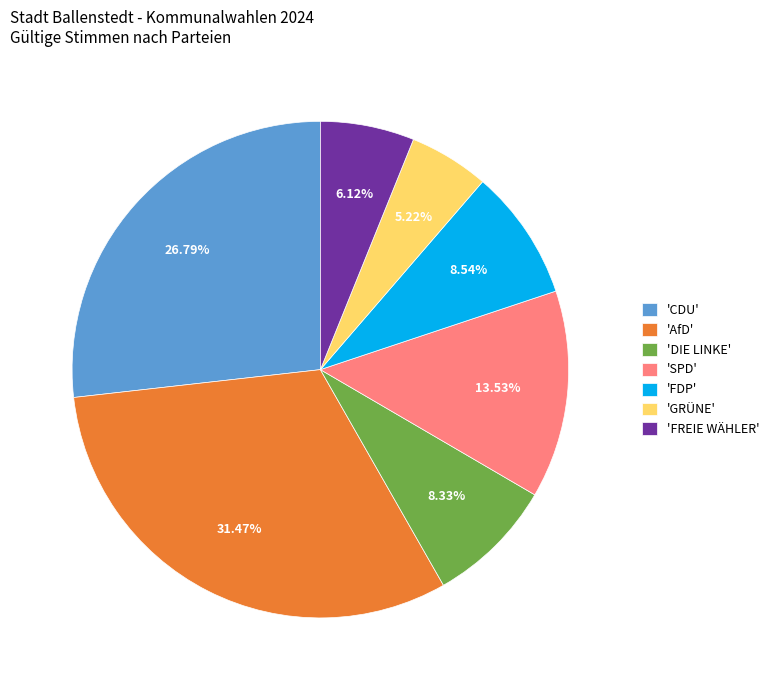

Which has a higher value, 'CDU' or 'AfD'?

'AfD'